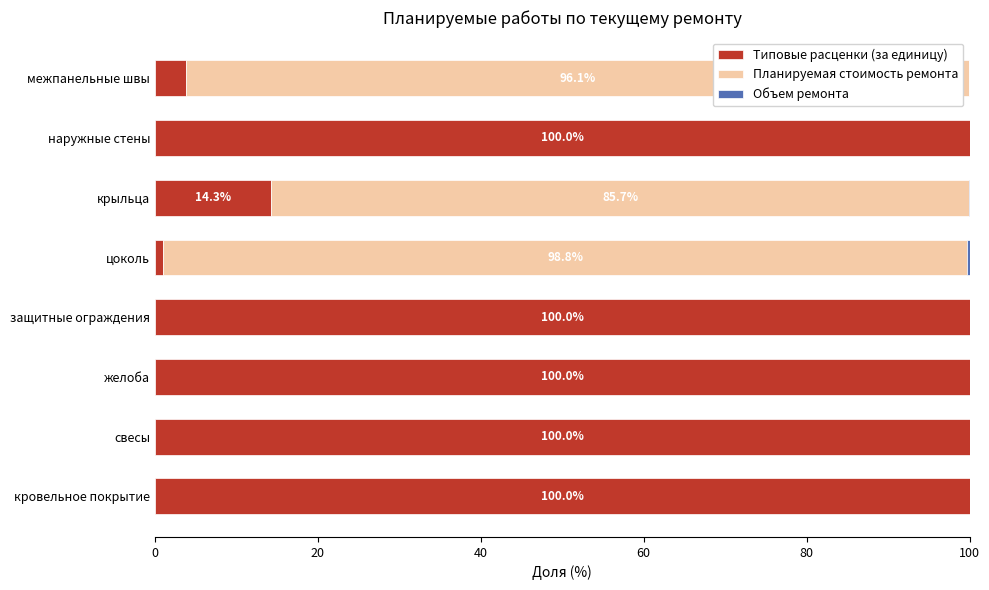

What is the sum of all Типовые расценки (за единицу) values?

519.1